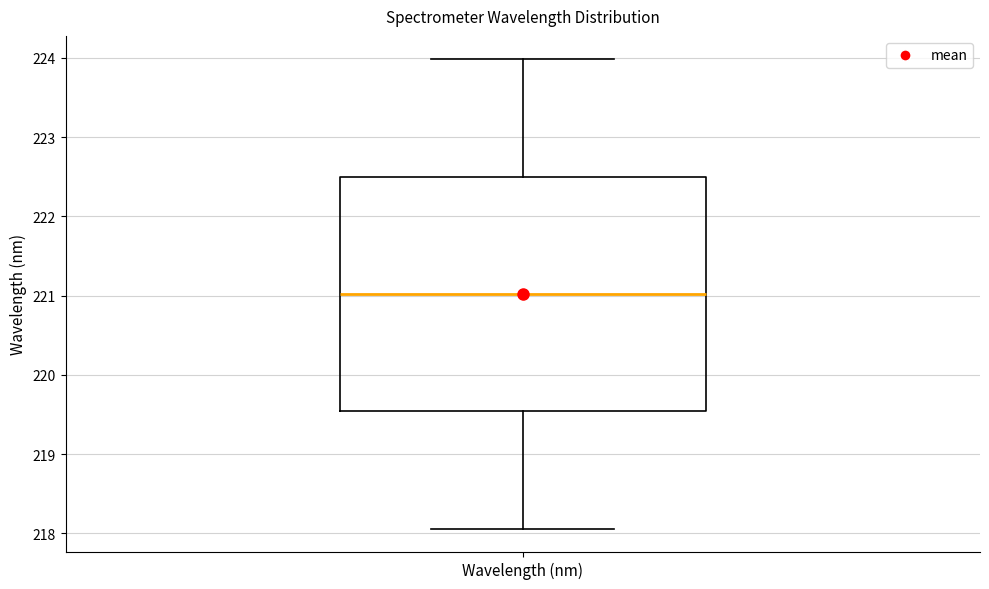

Where does the lower whisker of the box for Wavelength (nm) end on the y-axis? The values are not printed on the chart, so give them approximately, as read against the axis.

218.1